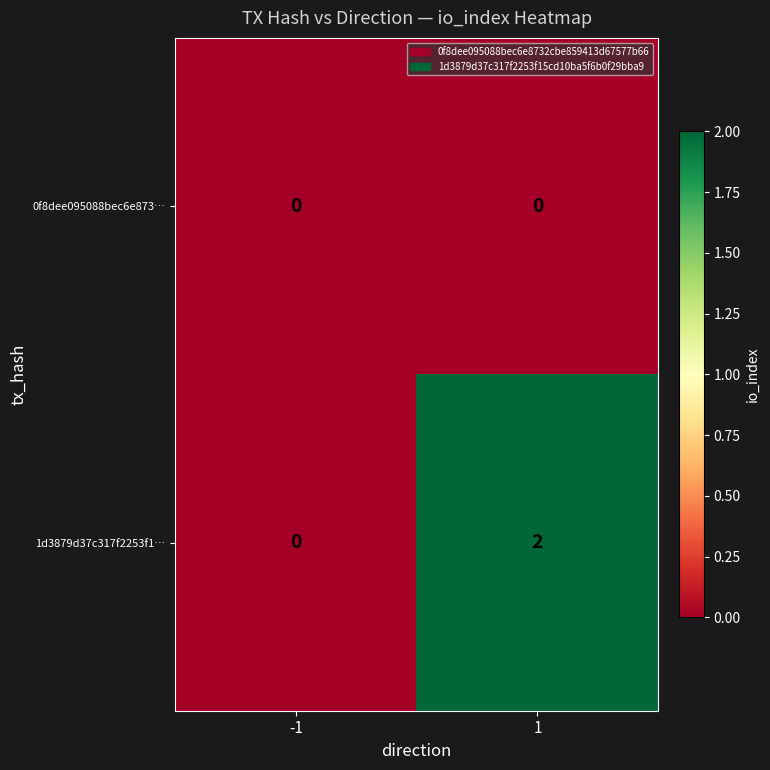

The value of 1d3879d37c317f2253f1… at 1 is 2. True or false?

True